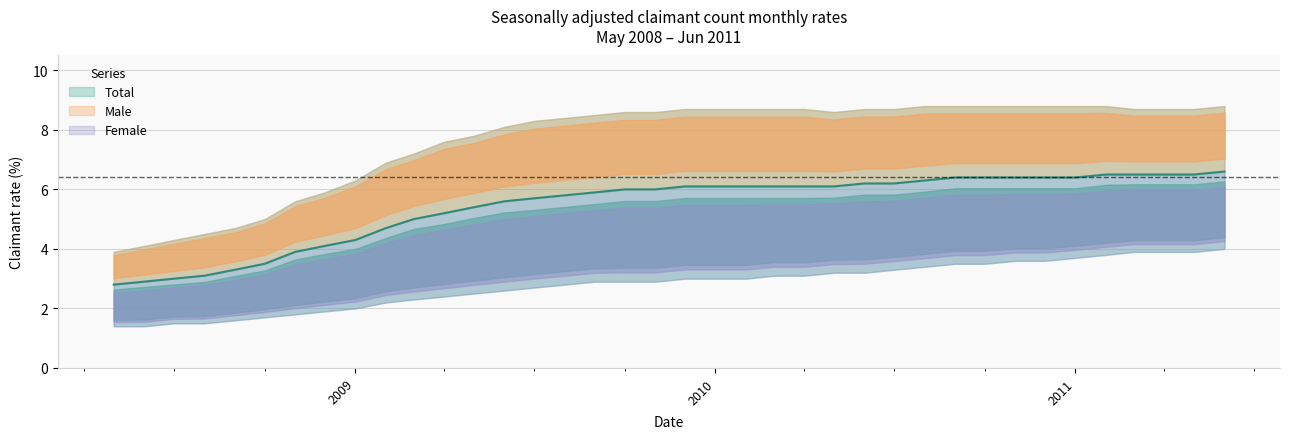

What is the lowest value of the Female series?

1.4